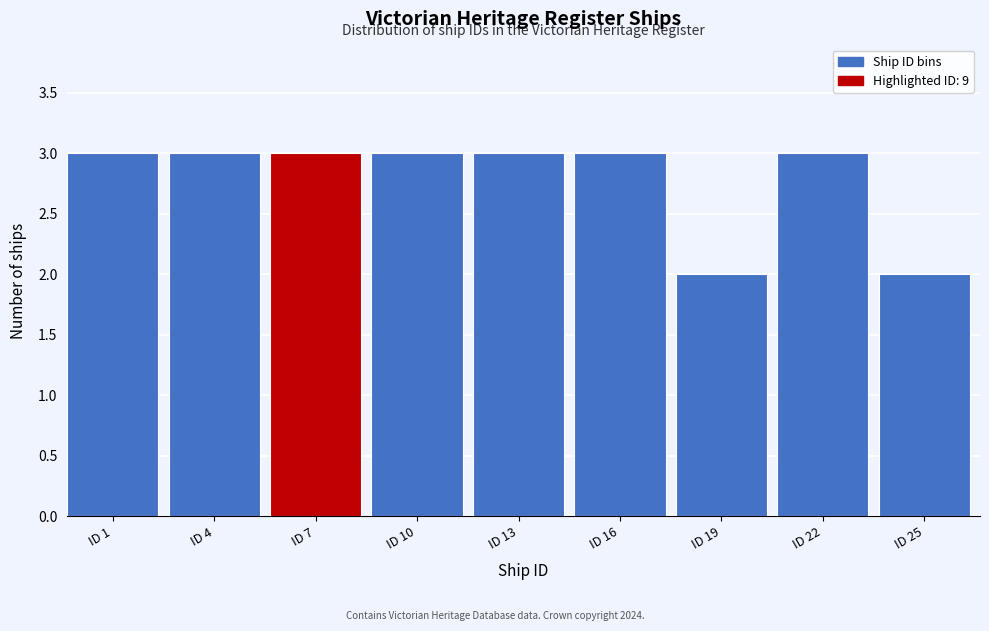

Reading left to right, extract all data points from this chart.

ID 1=3	ID 4=3	ID 7=3	ID 10=3	ID 13=3	ID 16=3	ID 19=2	ID 22=3	ID 25=2